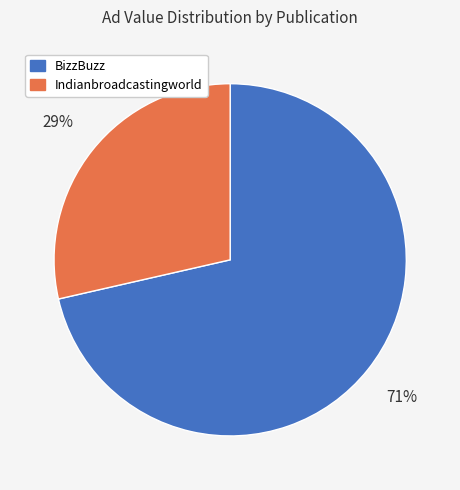

To the nearest percent, what portion does Indianbroadcastingworld represent?

29%